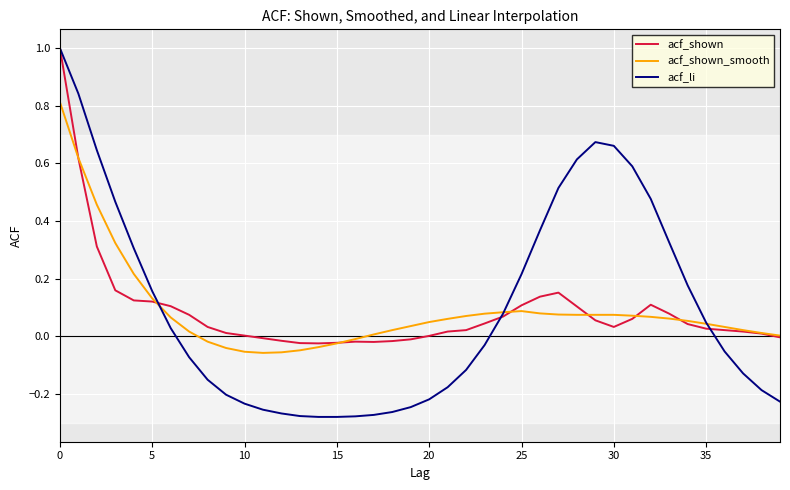

How many intersections are there between acf_li and acf_shown_smooth?

3